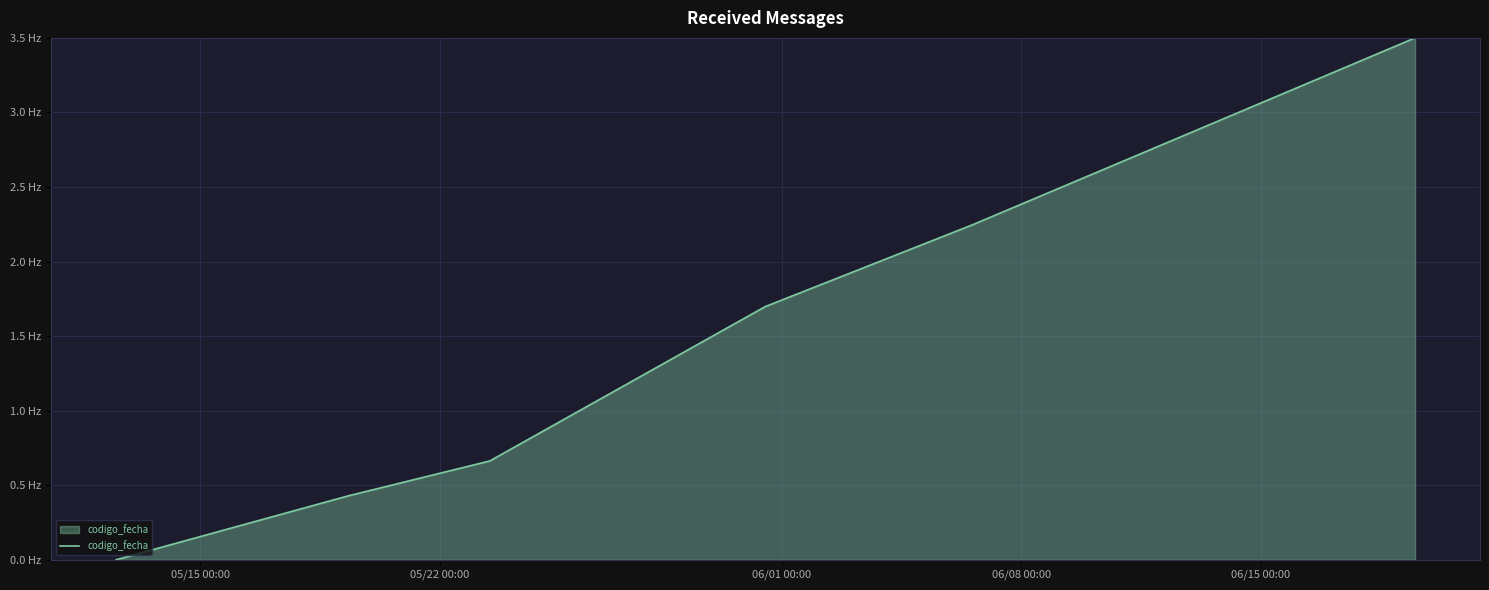

Is this an area chart (filled region under the line)?

Yes